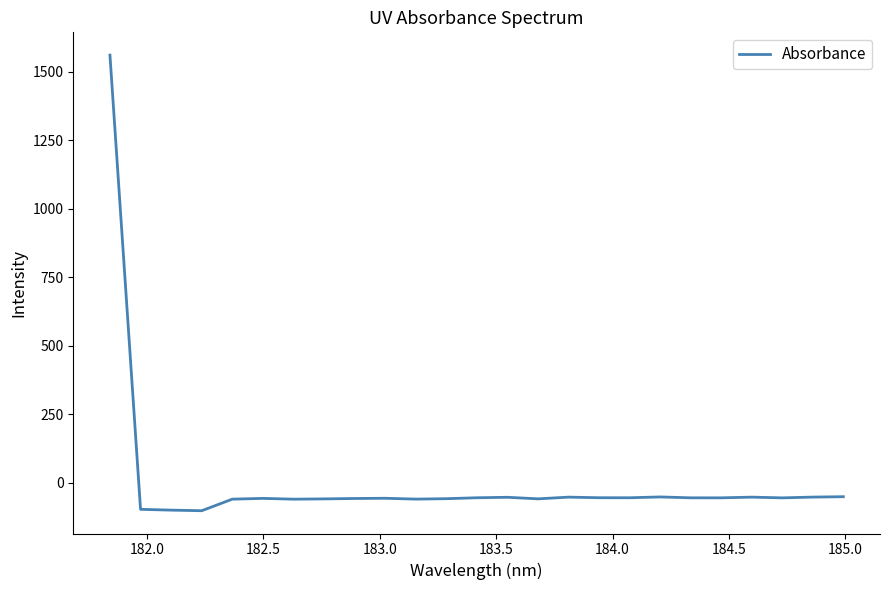

What is the minimum value shown in the chart?

-101.8